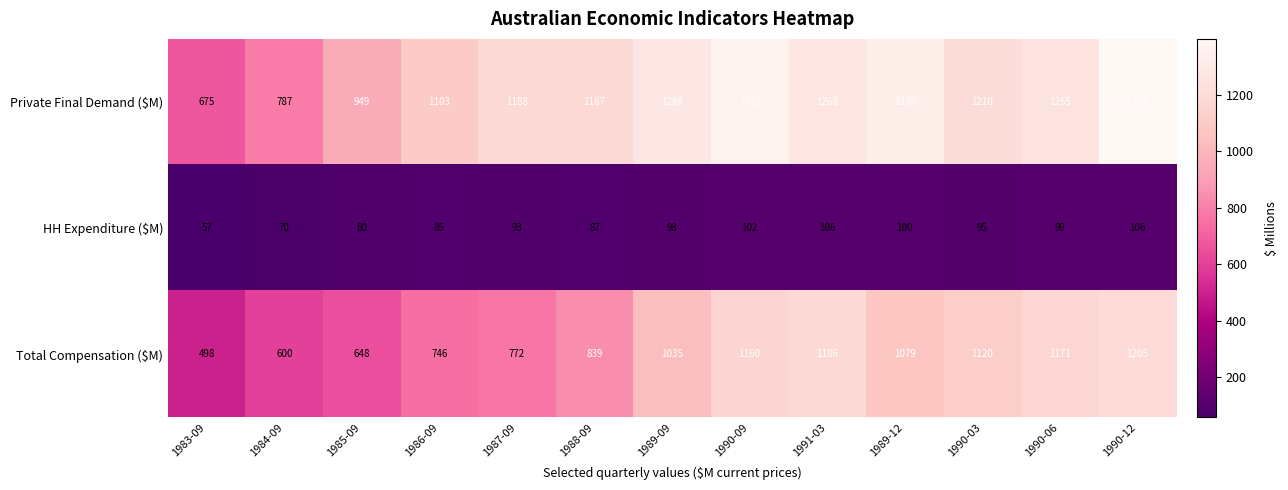

The value of HH Expenditure ($M) at 1984-09 is 70. True or false?

True